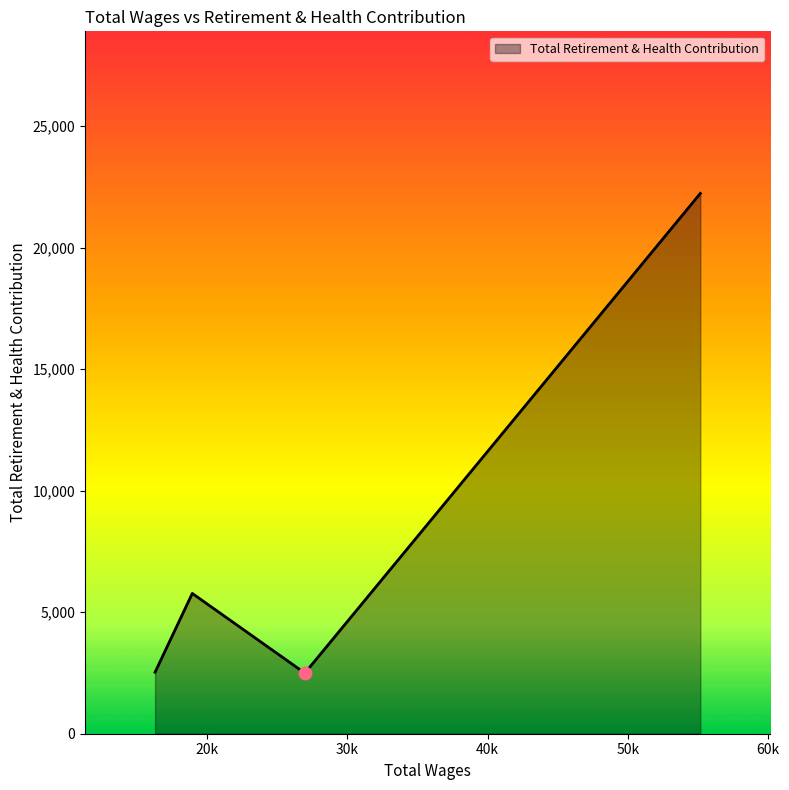

What is the smallest value displayed?

2494